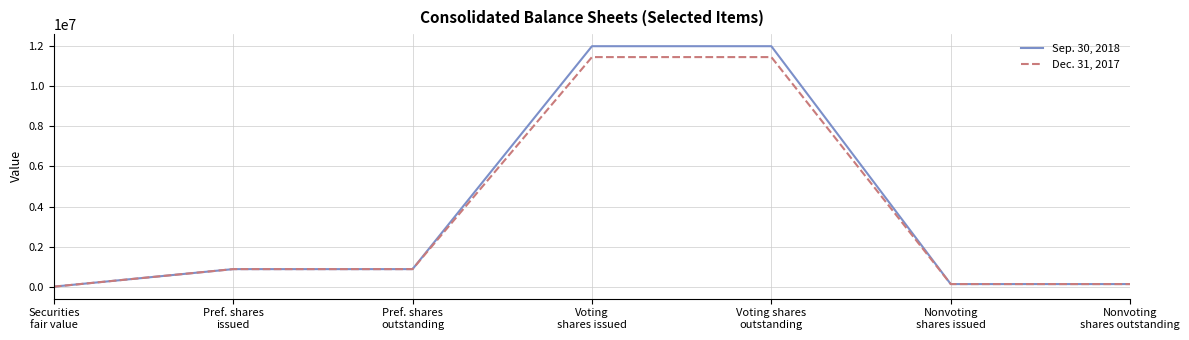

Rank the series by their average value, from highest to lowest.

Sep. 30, 2018, Dec. 31, 2017